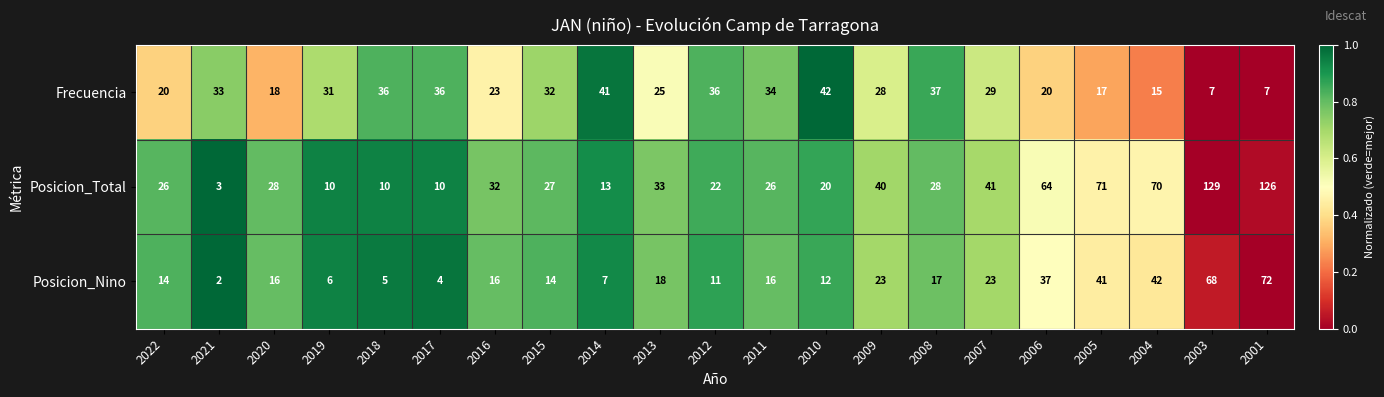

At how many categories does at least one series exceed 20?

21